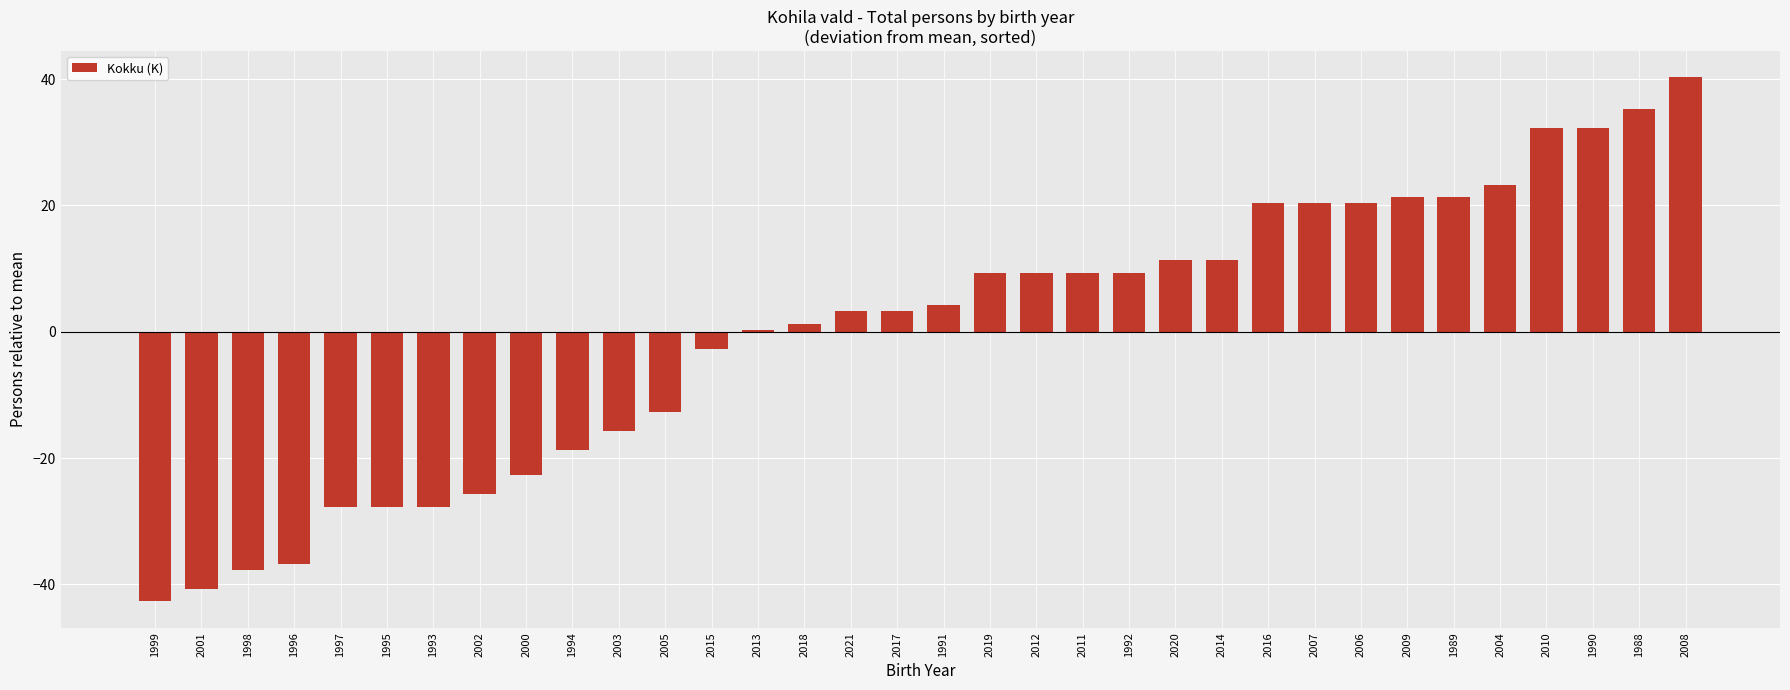

Reading left to right, what are all the values shown in this chart?

1999=-42.7	2001=-40.7	1998=-37.7	1996=-36.7	1997=-27.7	1995=-27.7	1993=-27.7	2002=-25.7	2000=-22.7	1994=-18.7	2003=-15.7	2005=-12.7	2015=-2.7	2013=0.3	2018=1.3	2021=3.3	2017=3.3	1991=4.3	2019=9.3	2012=9.3	2011=9.3	1992=9.3	2020=11.3	2014=11.3	2016=20.3	2007=20.3	2006=20.3	2009=21.3	1989=21.3	2004=23.3	2010=32.3	1990=32.3	1988=35.3	2008=40.3